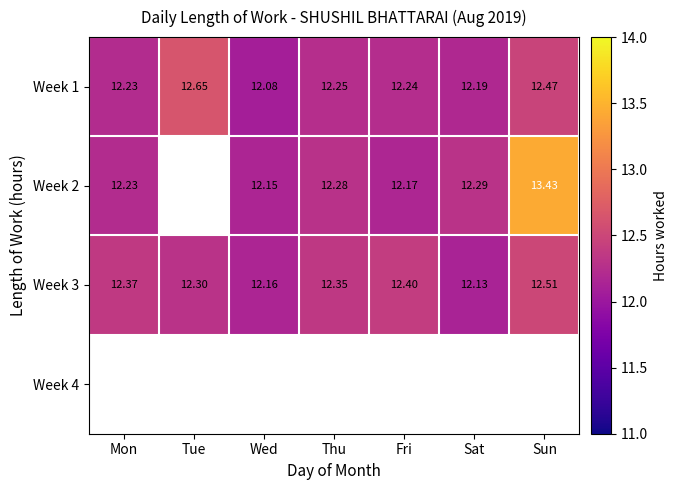

What is the difference between the highest and lowest values at Fri?

0.2